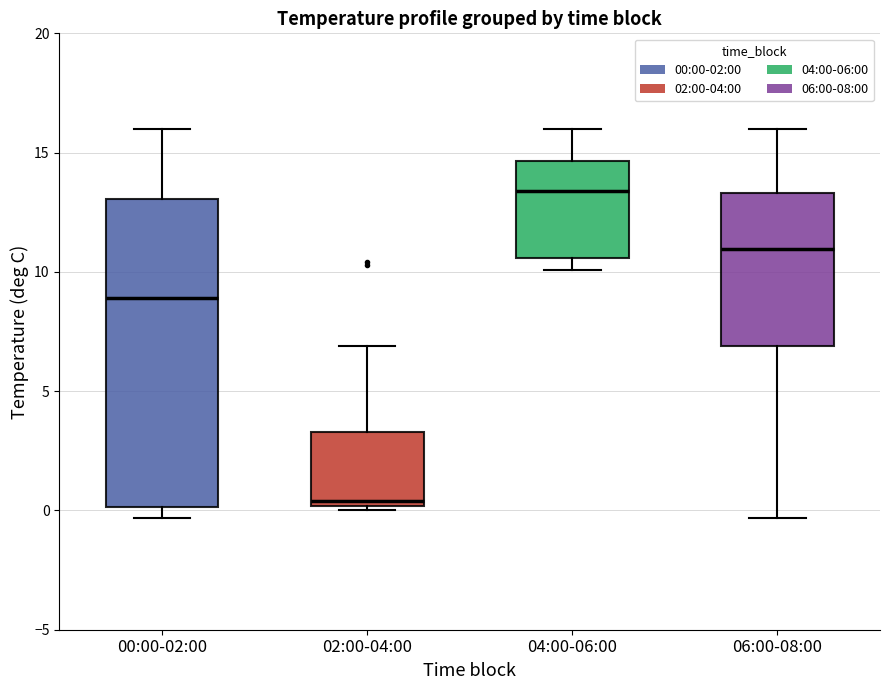

Where does the upper whisker of the box for 02:00-04:00 end on the y-axis? The values are not printed on the chart, so give them approximately, as read against the axis.

7.0